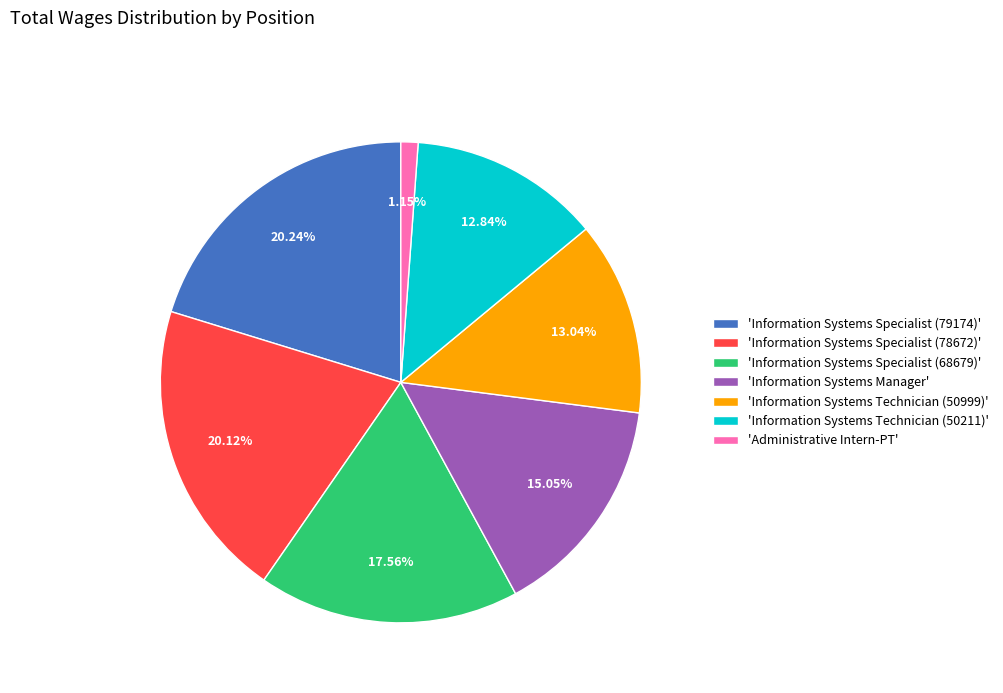

How many segments does this pie chart have?

7